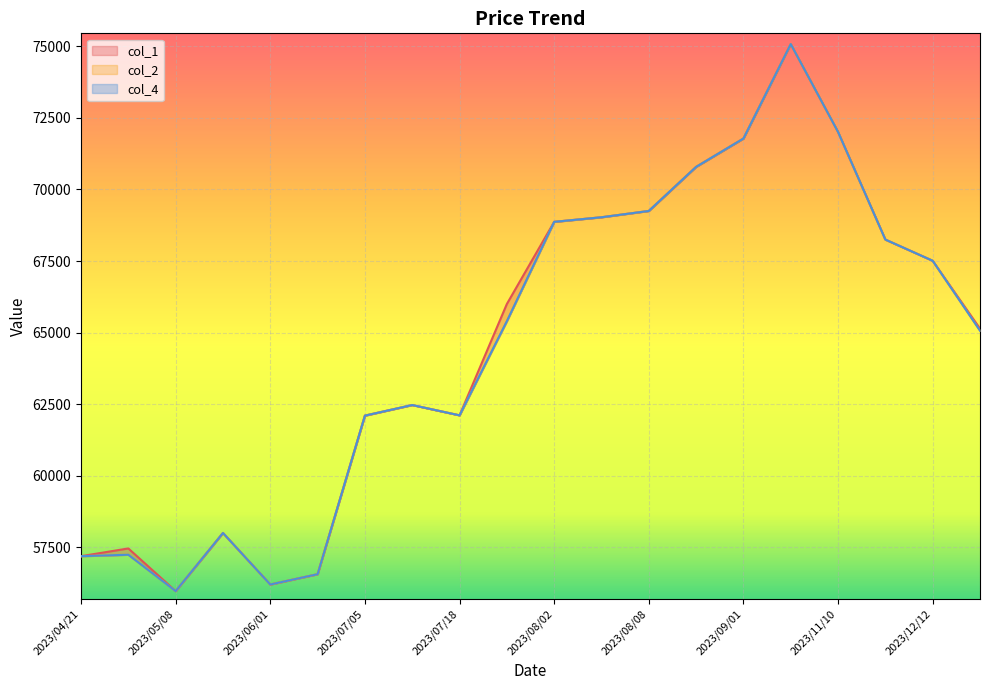

What is the sum of all col_4 values?

1290880